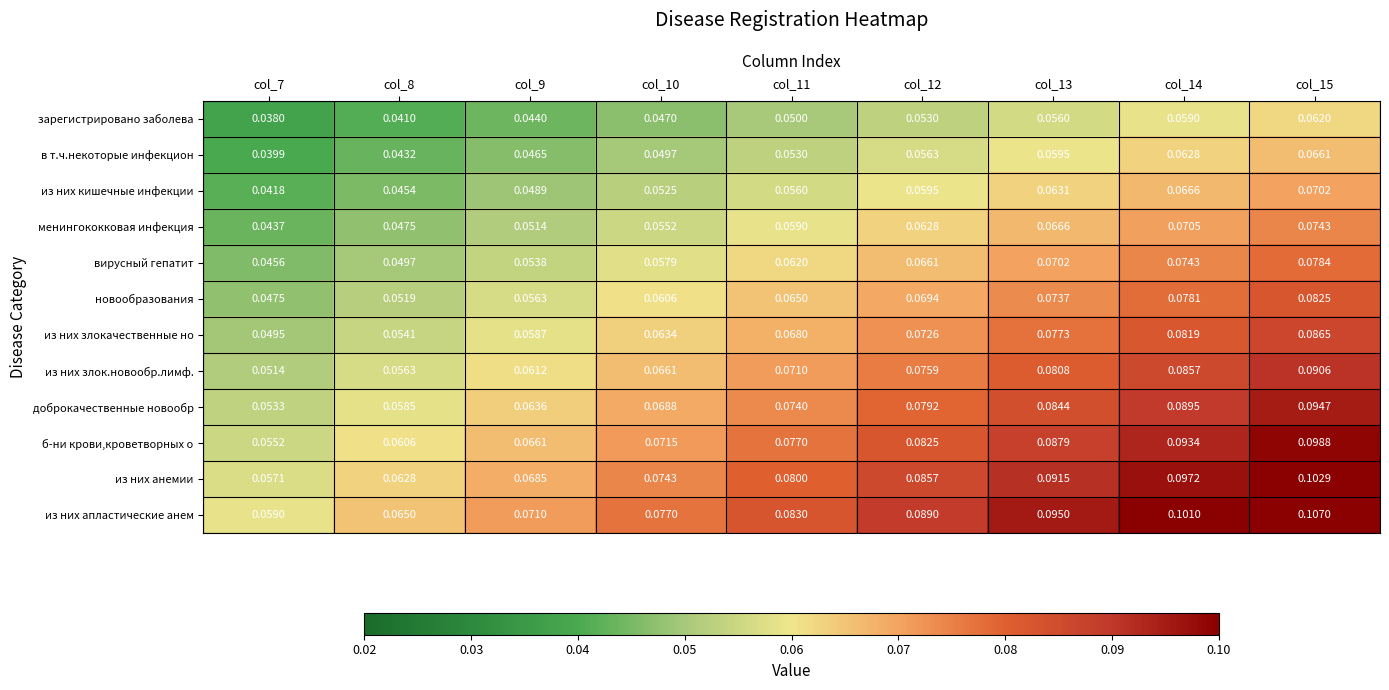

Which series has the widest spread of values?

из них апластические анем